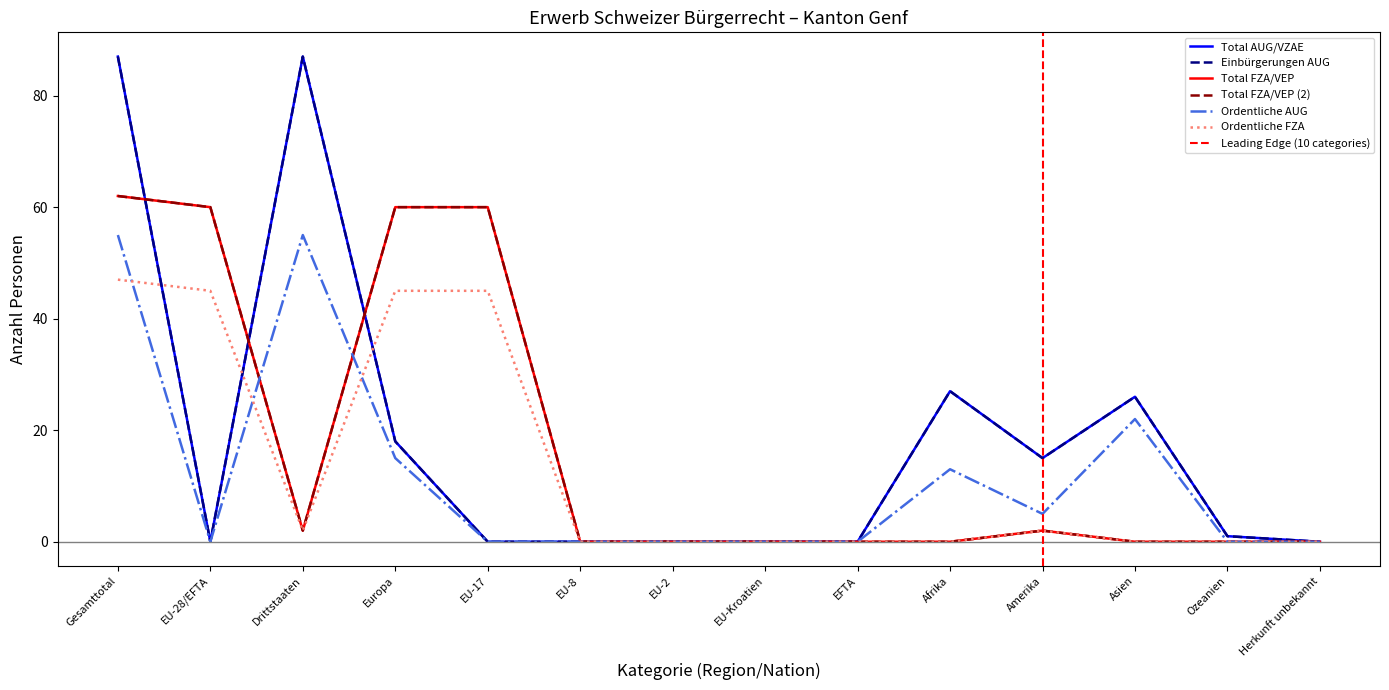

What position from the left is Afrika?

10